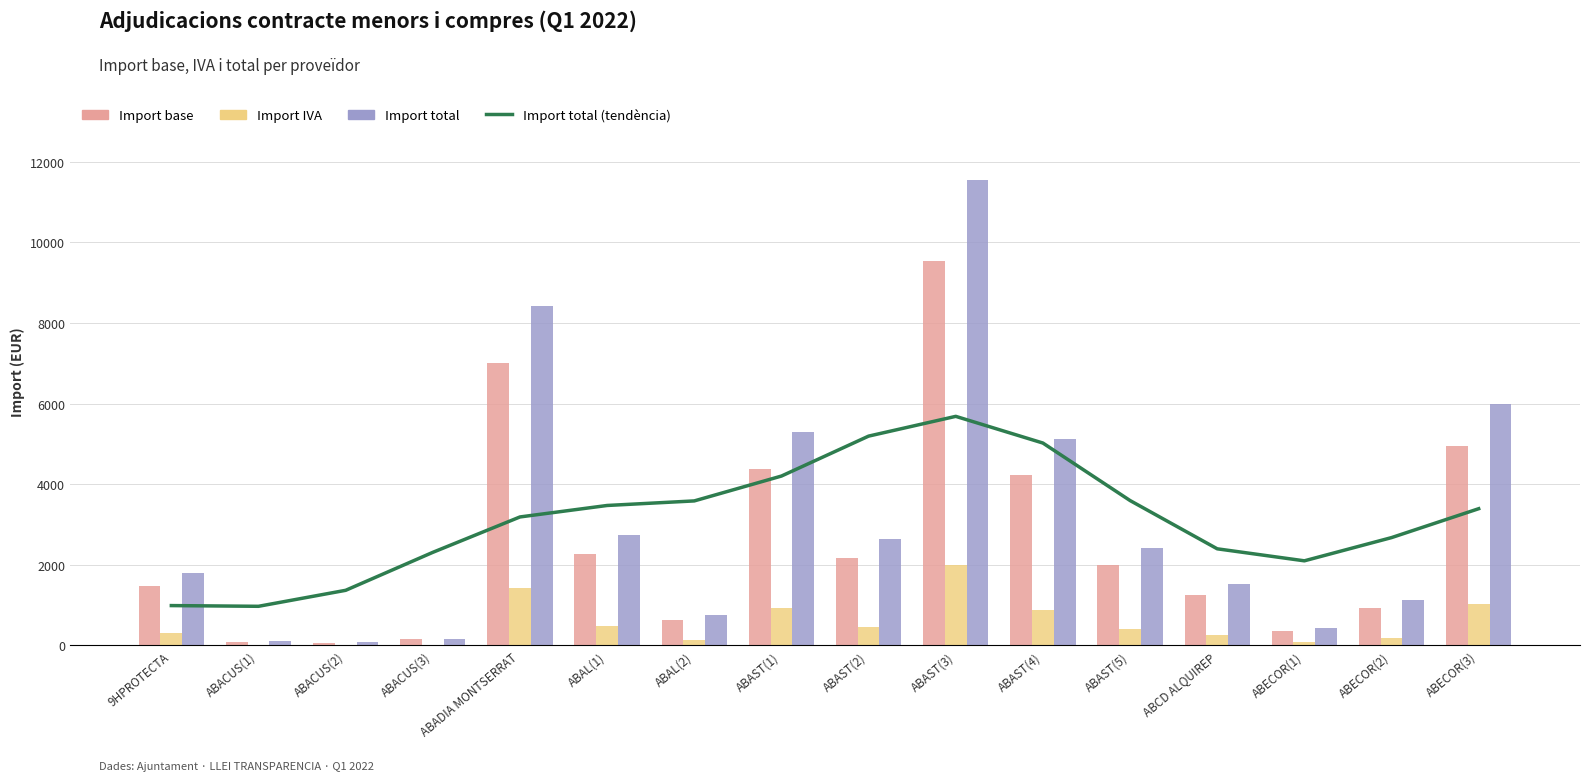

The value of Import total (tendència) at 9HPROTECTA is 1568.2. True or false?

False